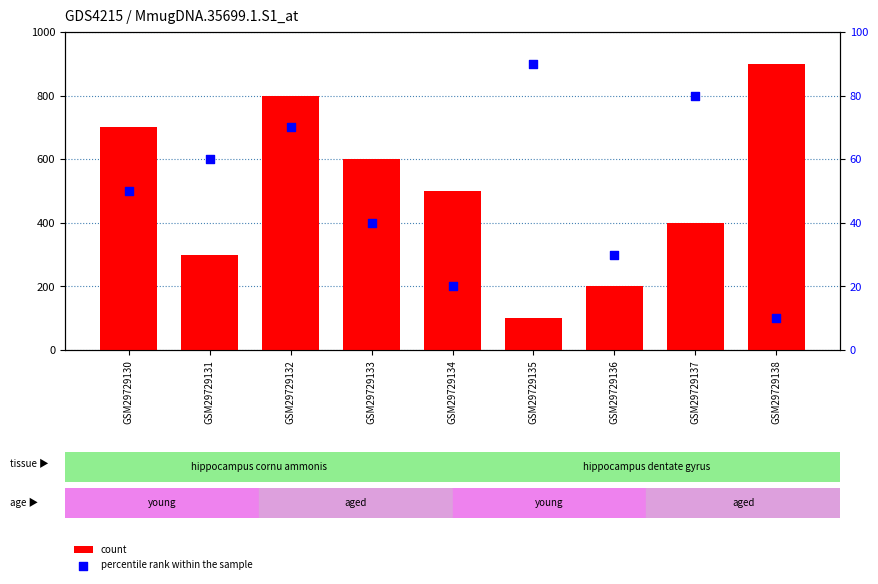

What is the total value across all series at GSM29729133?

640